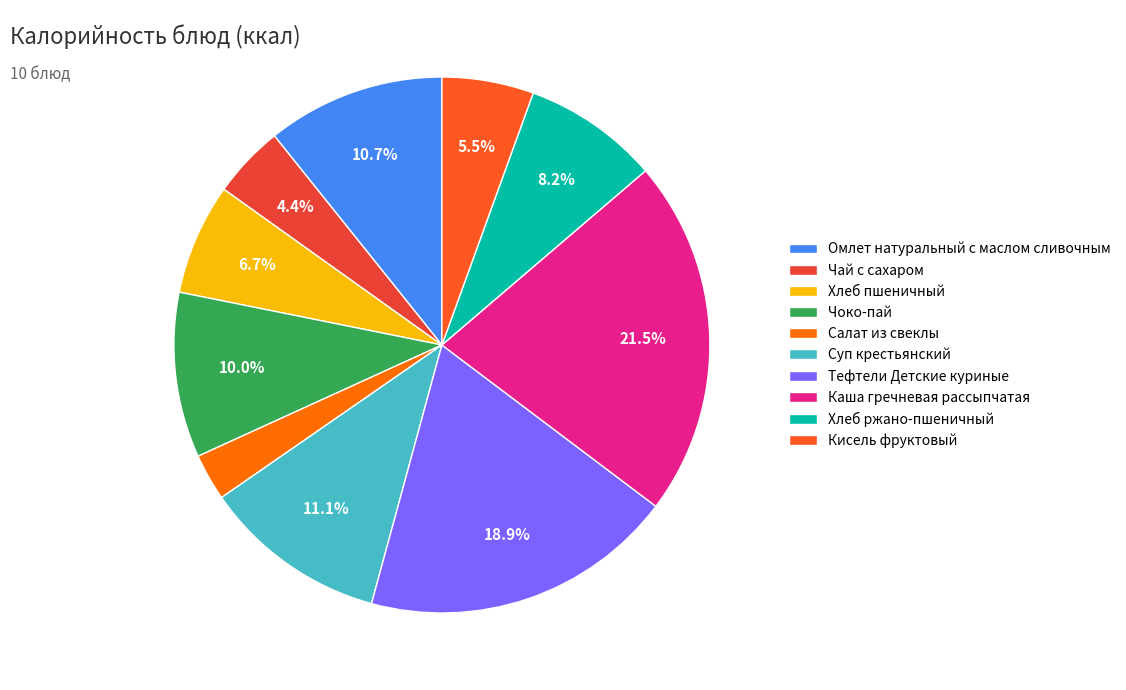

To the nearest percent, what is the combined percentage of Салат из свеклы and Омлет натуральный с маслом сливочным?

14%